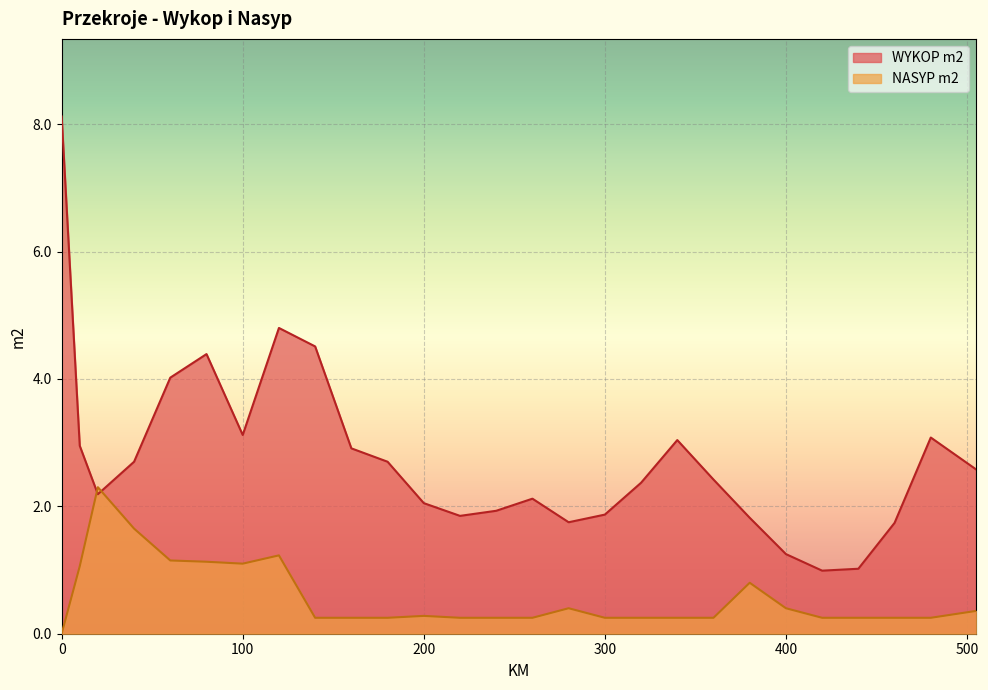

Between which two adjacent categories do NASYP m2 and WYKOP m2 first intersect?

10 and 20